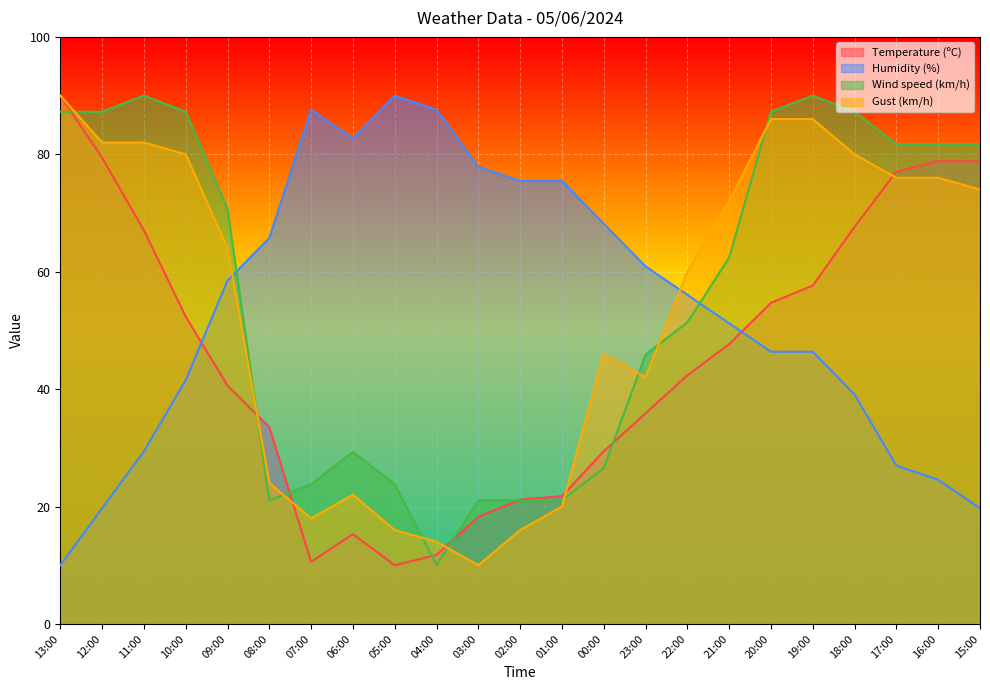

What is the value of the Temperature (ºC) point at the 22nd from the left?

78.8